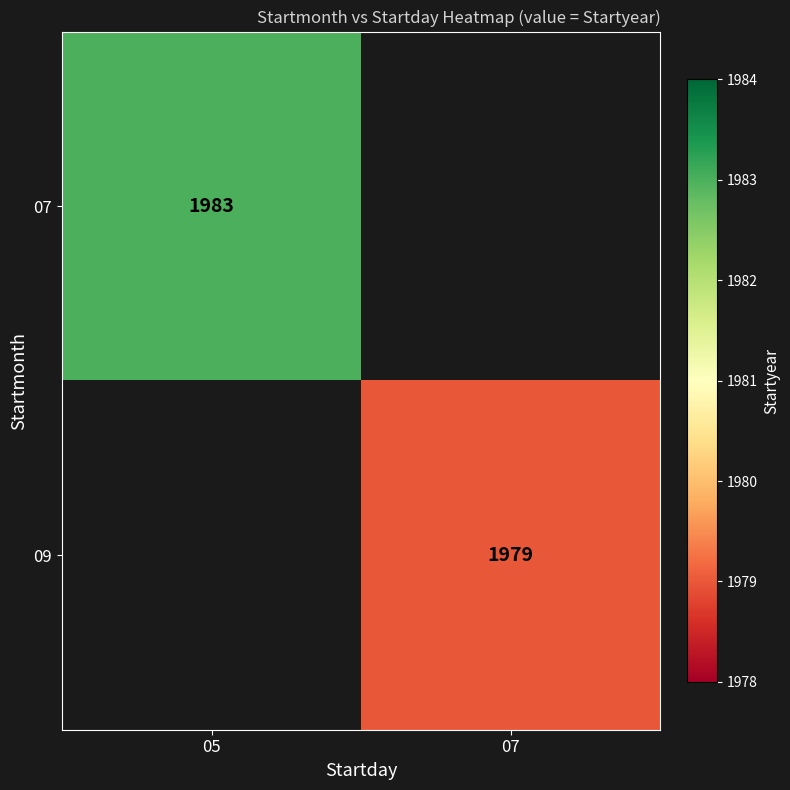

How many data points does each series have?

2